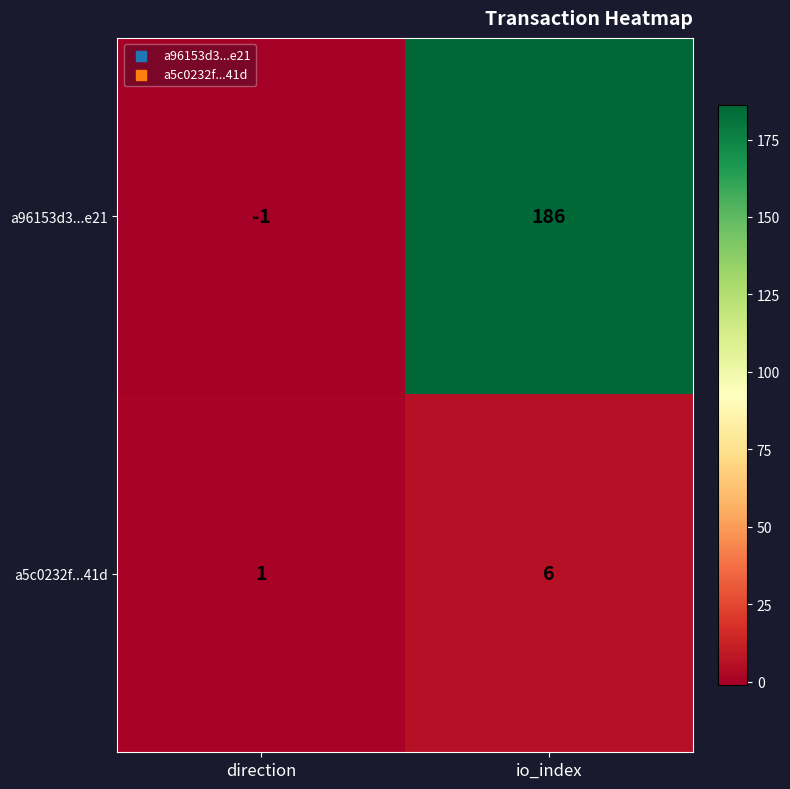

What is the difference between the highest and lowest values at io_index?

180